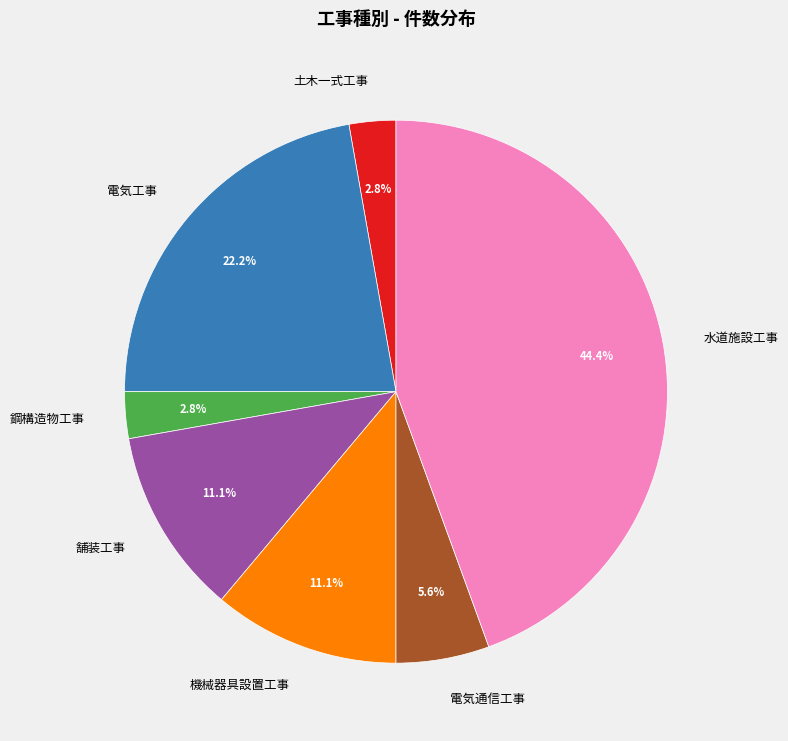

What is the ratio of the value at 機械器具設置工事 to the value at 土木一式工事?

4.0